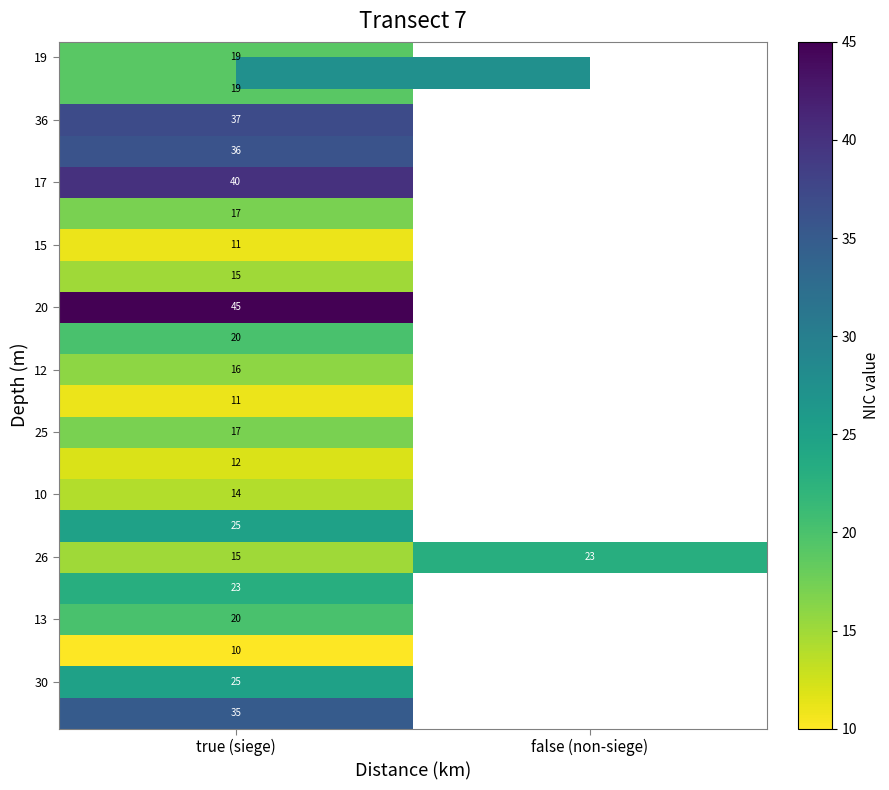

Is it true that 15 equals 11 at true (siege)?

True